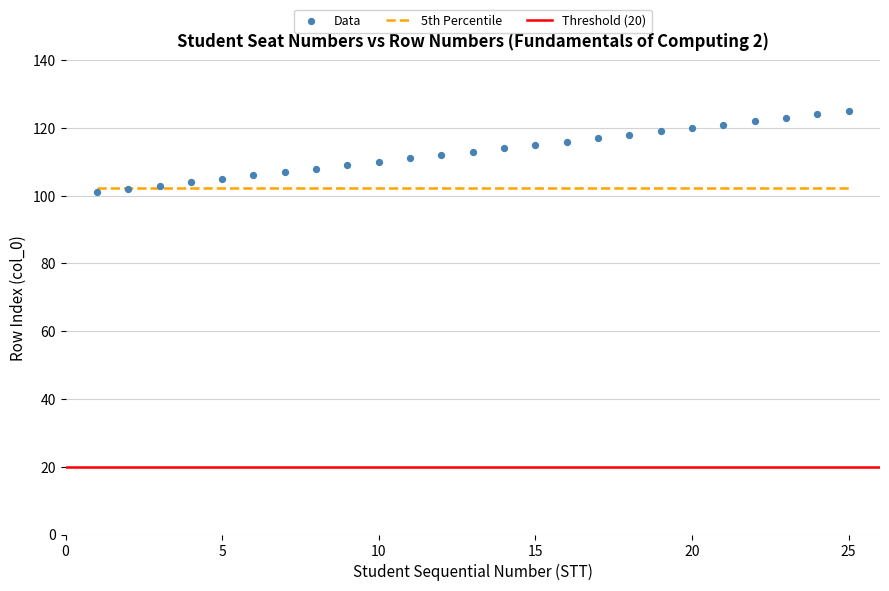

What is the range of X values (max minus min)?

24